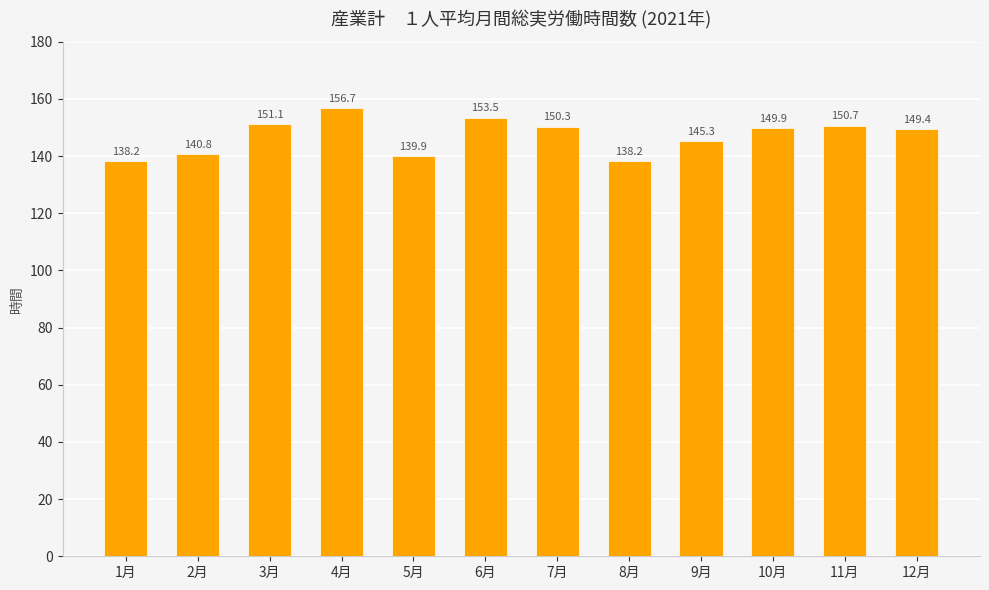

Reading left to right, what are all the values shown in this chart?

1月=138.2	2月=140.8	3月=151.1	4月=156.7	5月=139.9	6月=153.5	7月=150.3	8月=138.2	9月=145.3	10月=149.9	11月=150.7	12月=149.4